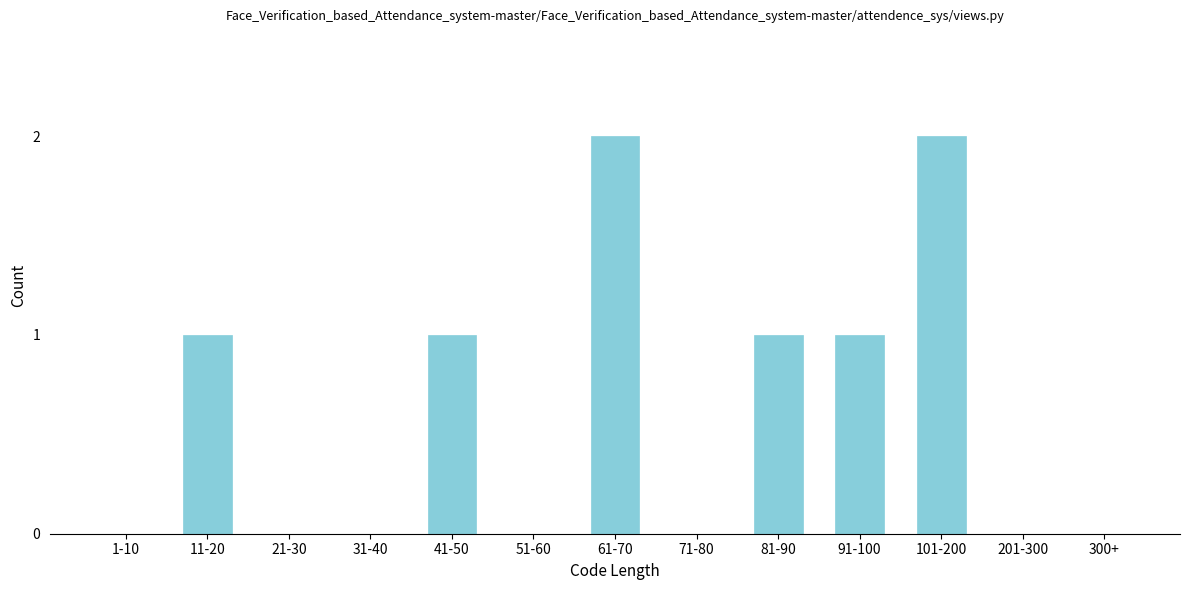

Reading right to left, list all the values displayed in this chart.

300+=0	201-300=0	101-200=2	91-100=1	81-90=1	71-80=0	61-70=2	51-60=0	41-50=1	31-40=0	21-30=0	11-20=1	1-10=0